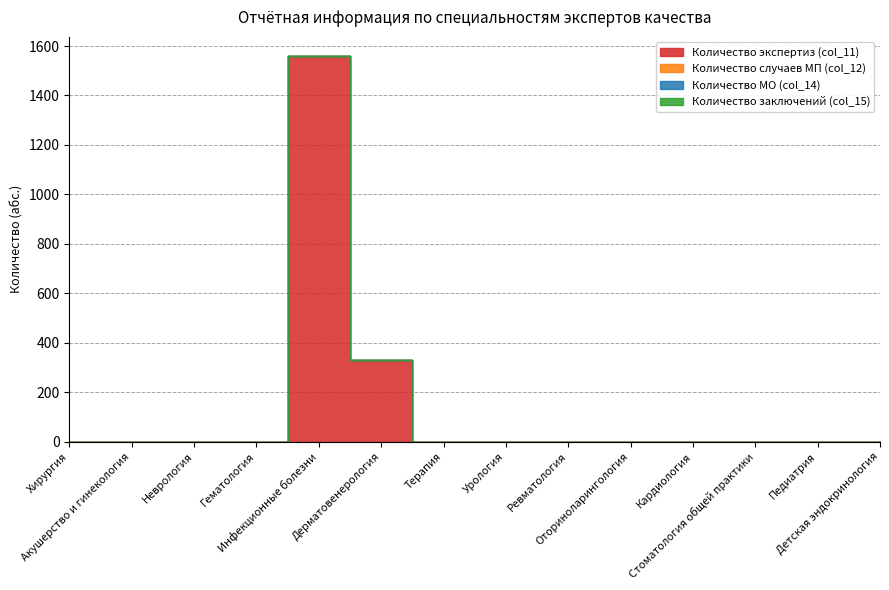

Which label corresponds to the largest value in the chart?

Инфекционные болезни